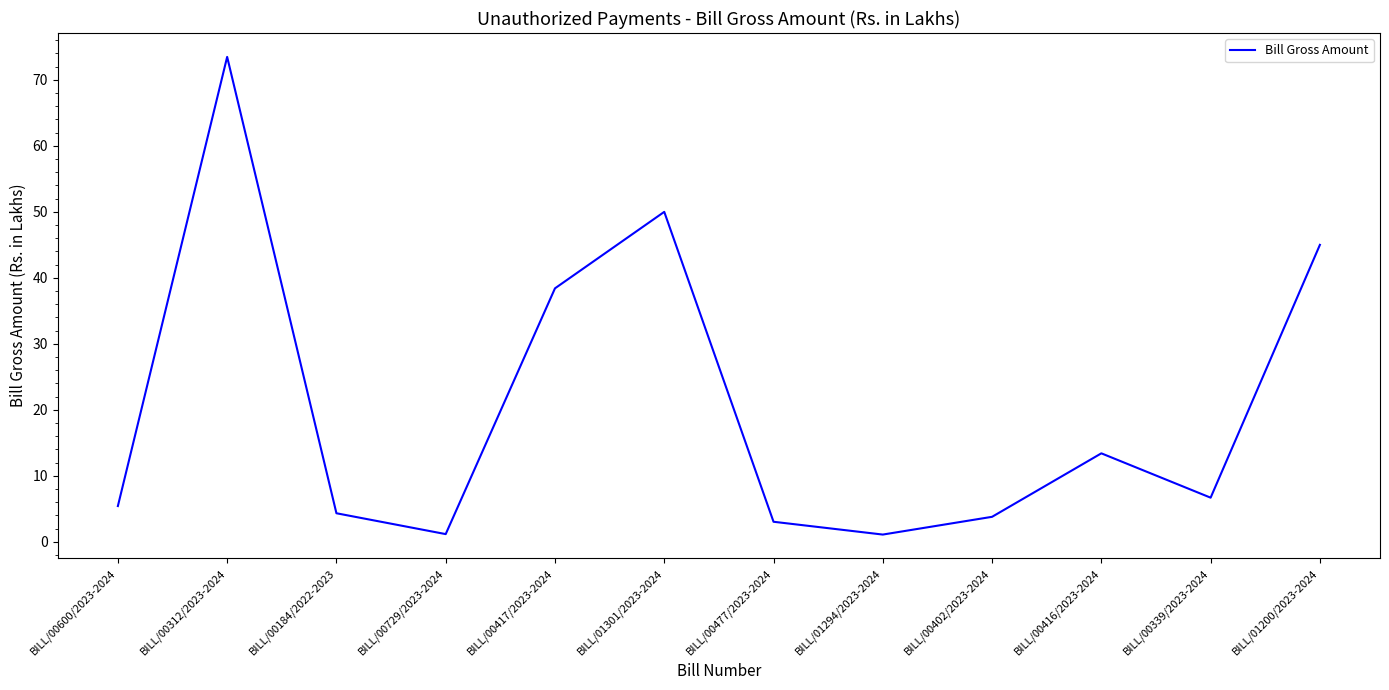

True or false: the data shows 1.2 at BILL/00729/2023-2024.

True